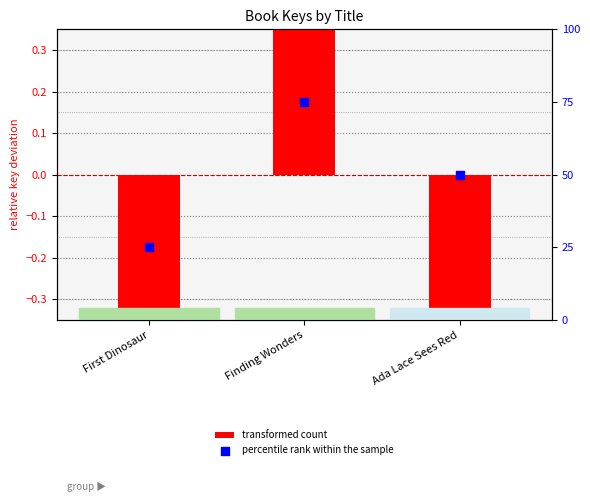

At which category is the sum across all series the highest?

Finding Wonders